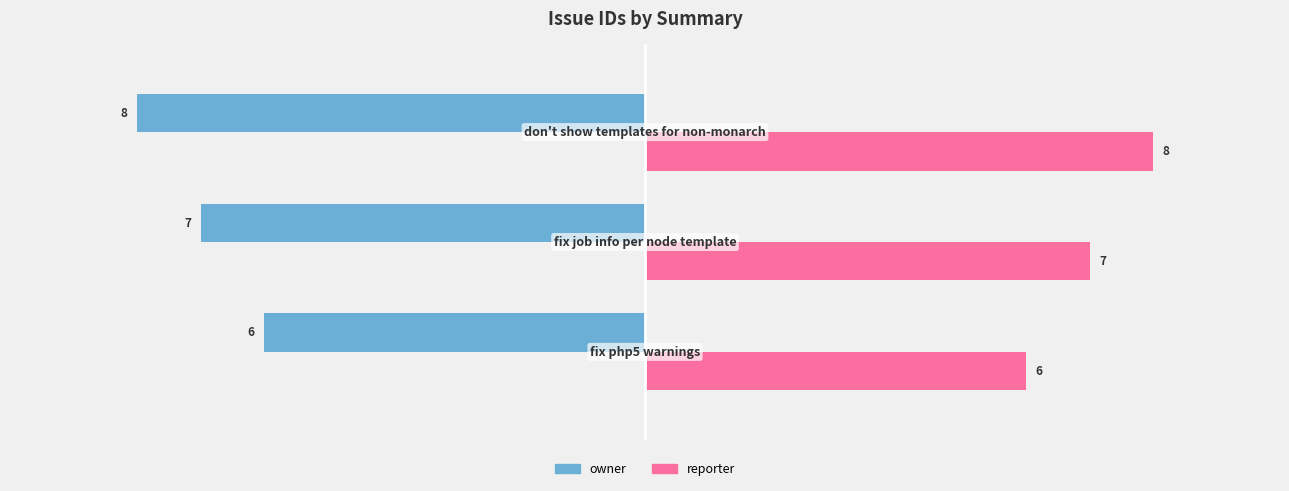

What are all the series names shown in the legend?

owner, reporter